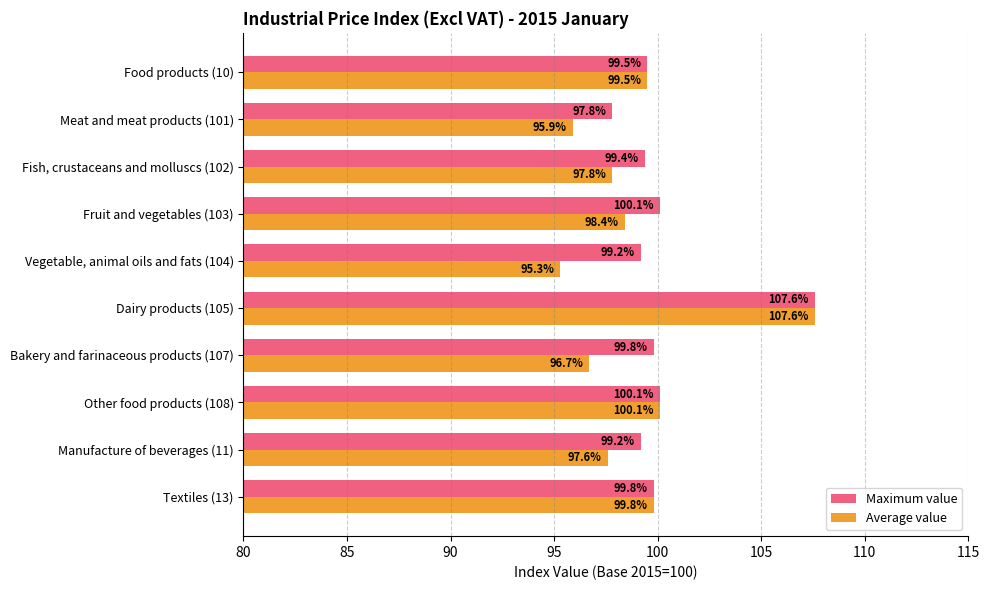

List the series in order of their overall mean, lowest first.

Average value, Maximum value